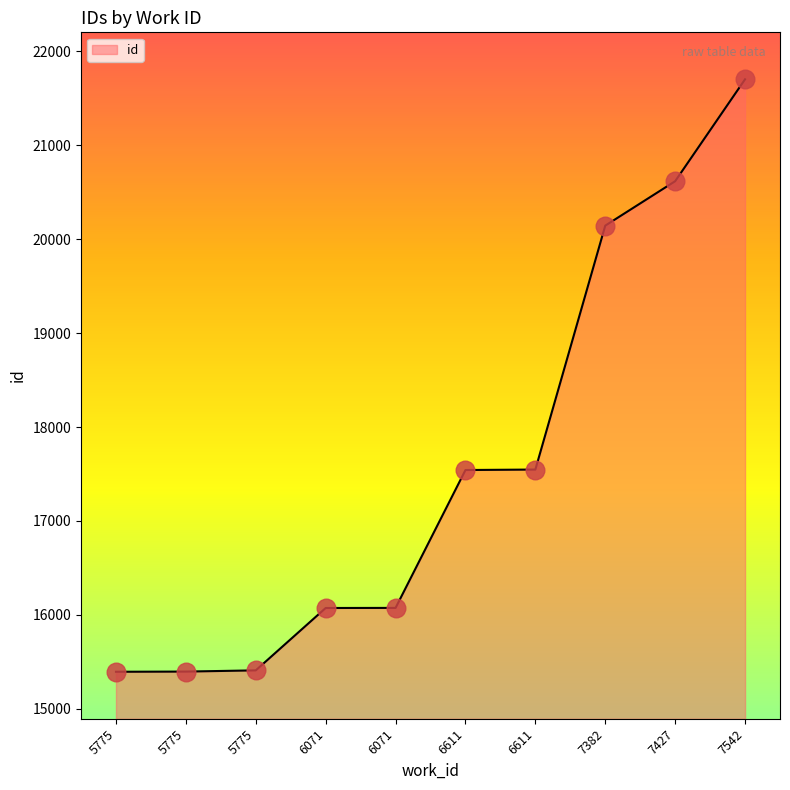

Does the chart have visible grid lines?

No